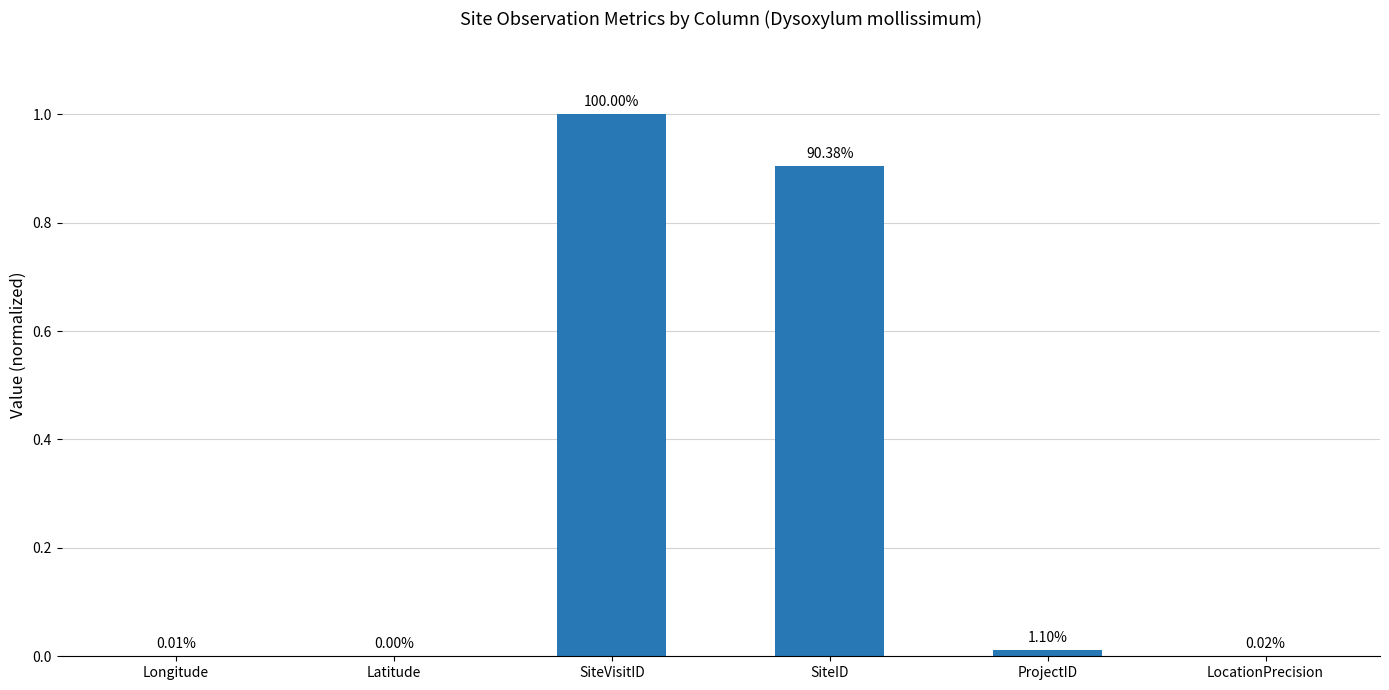

At which category does the chart reach its peak across all series?

SiteVisitID